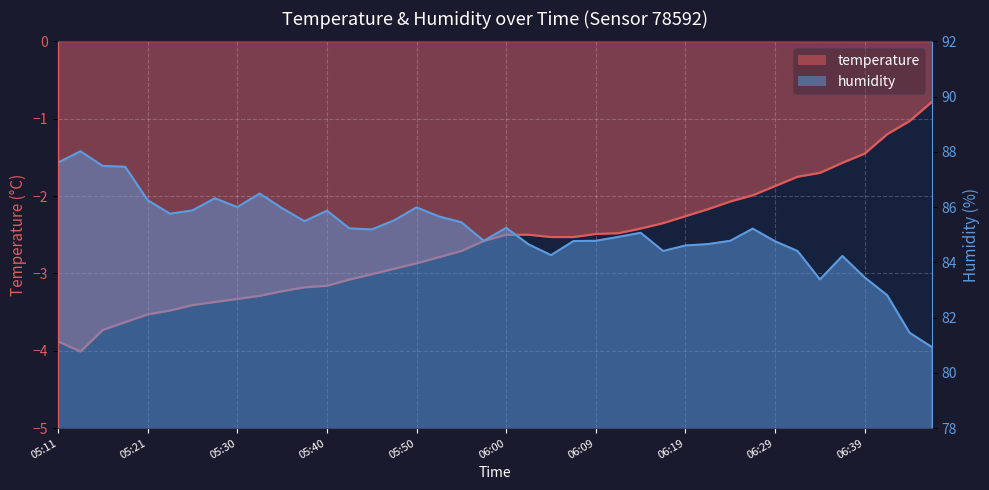

Which has a higher value, 06:21 or 06:05?

06:21